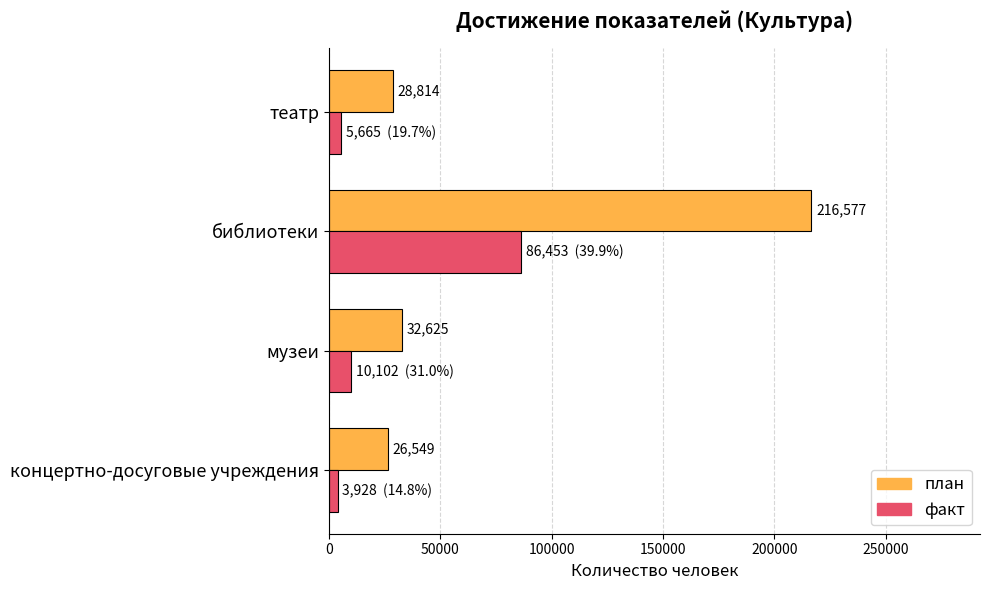

What is the difference between the second highest and second lowest values in the план series?

3811